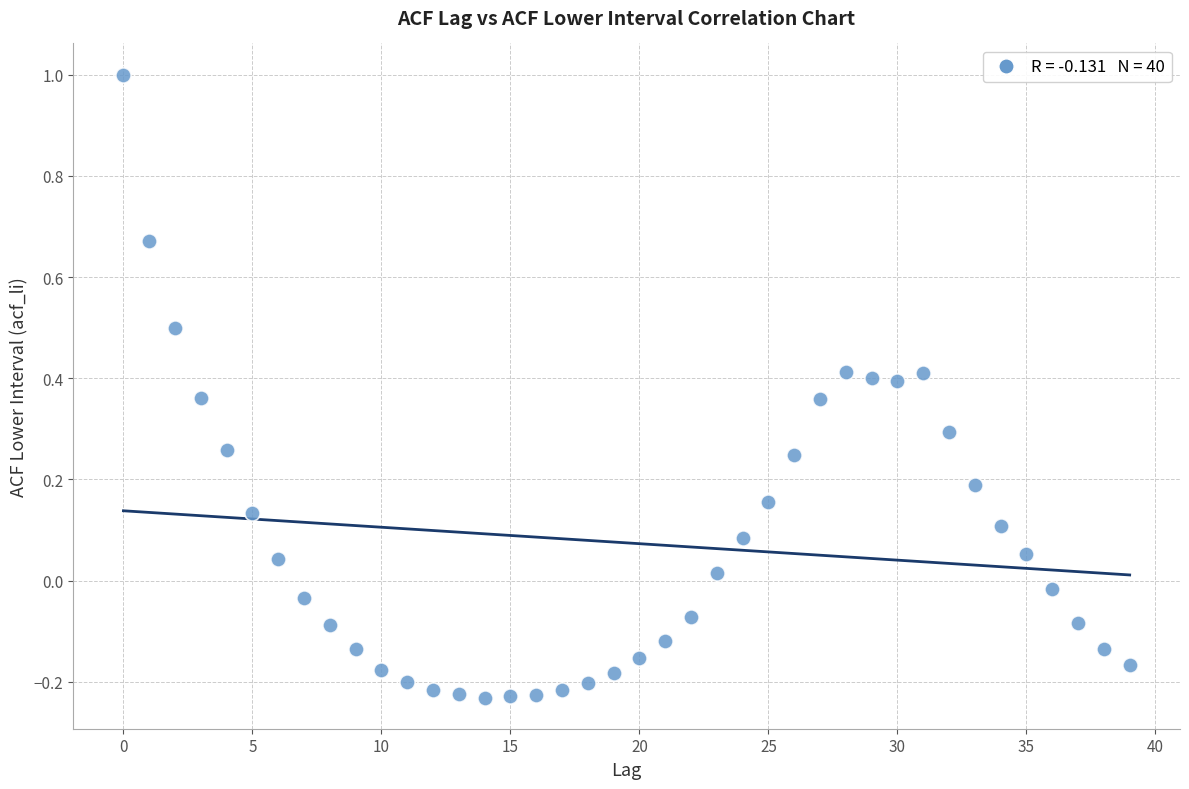

What is the range of Y values (max minus min)?

1.2